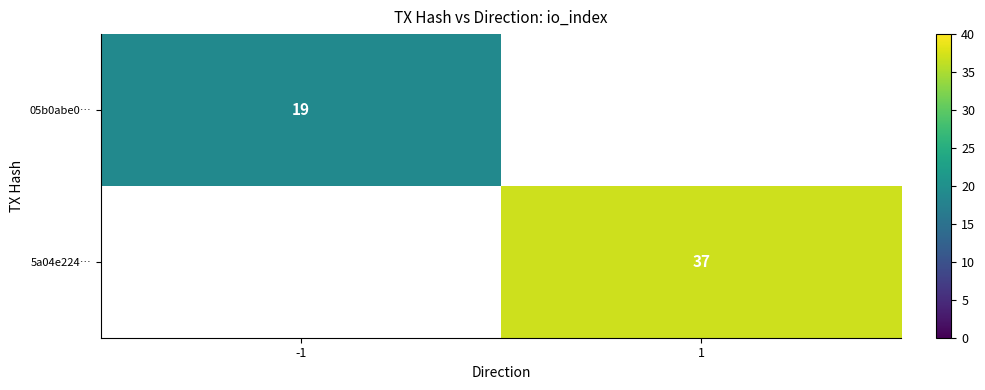

The value of 05b0abe0… at -1 is 27.7. True or false?

False